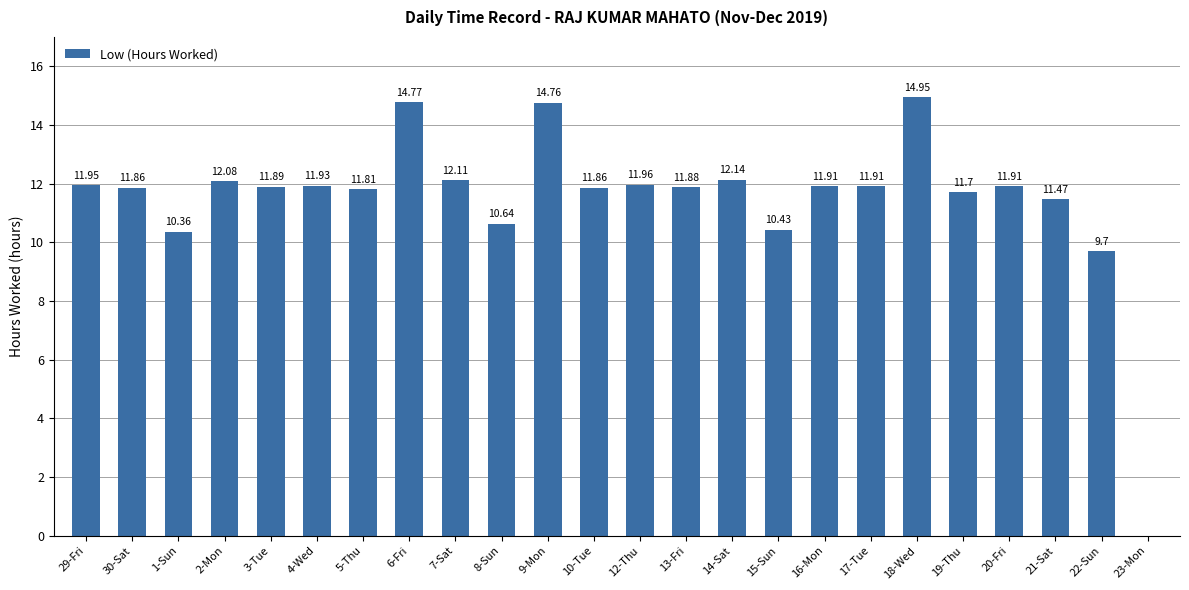

What is the sum of all values?

276.0